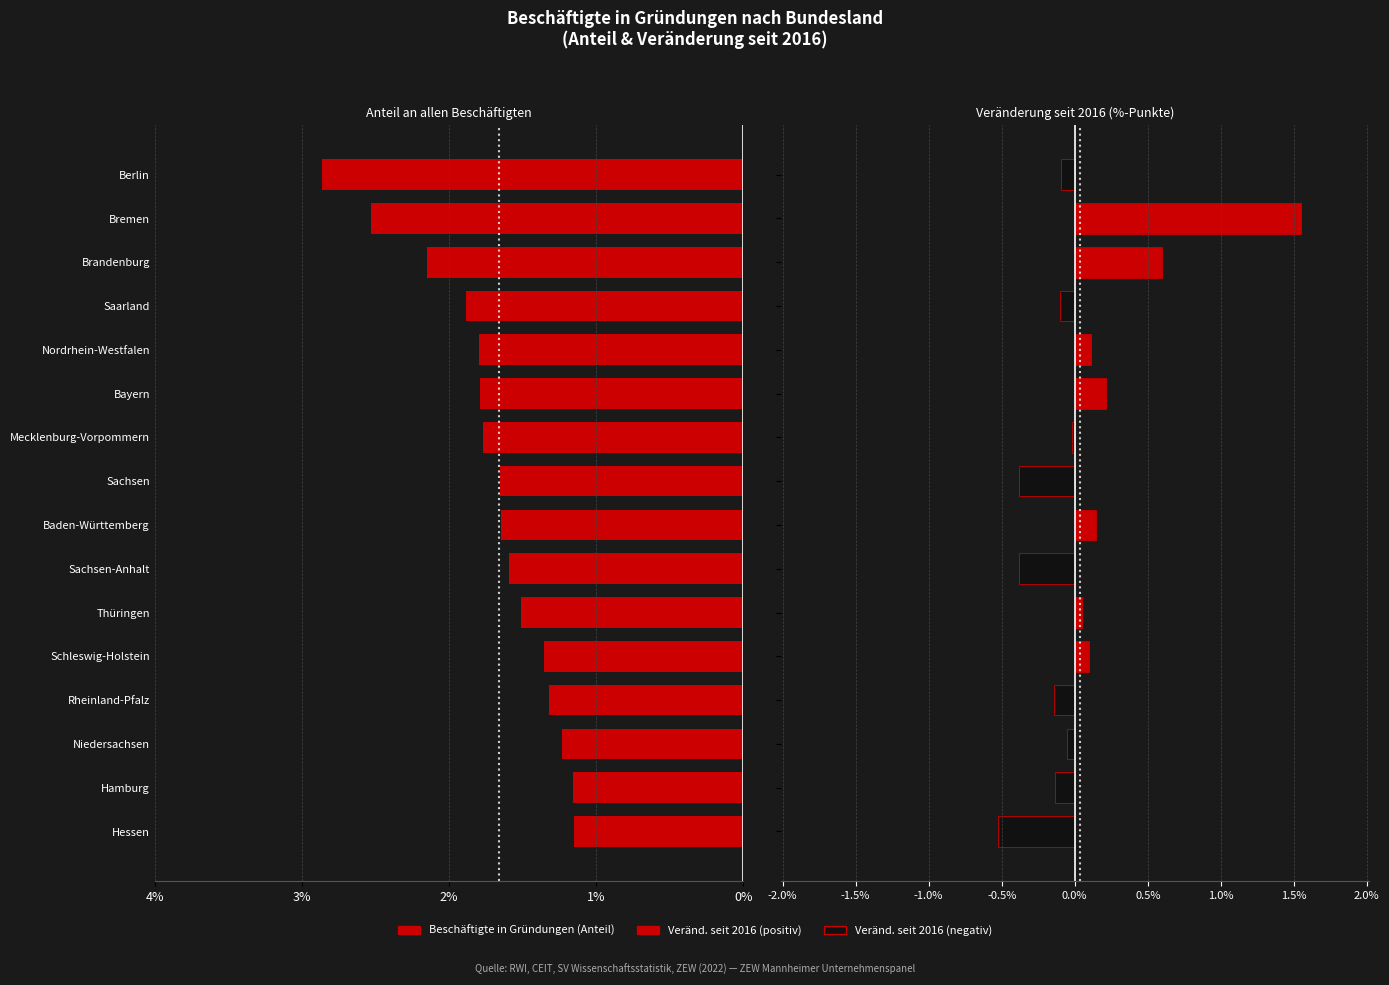

At how many categories does at least one series exceed -1?

16